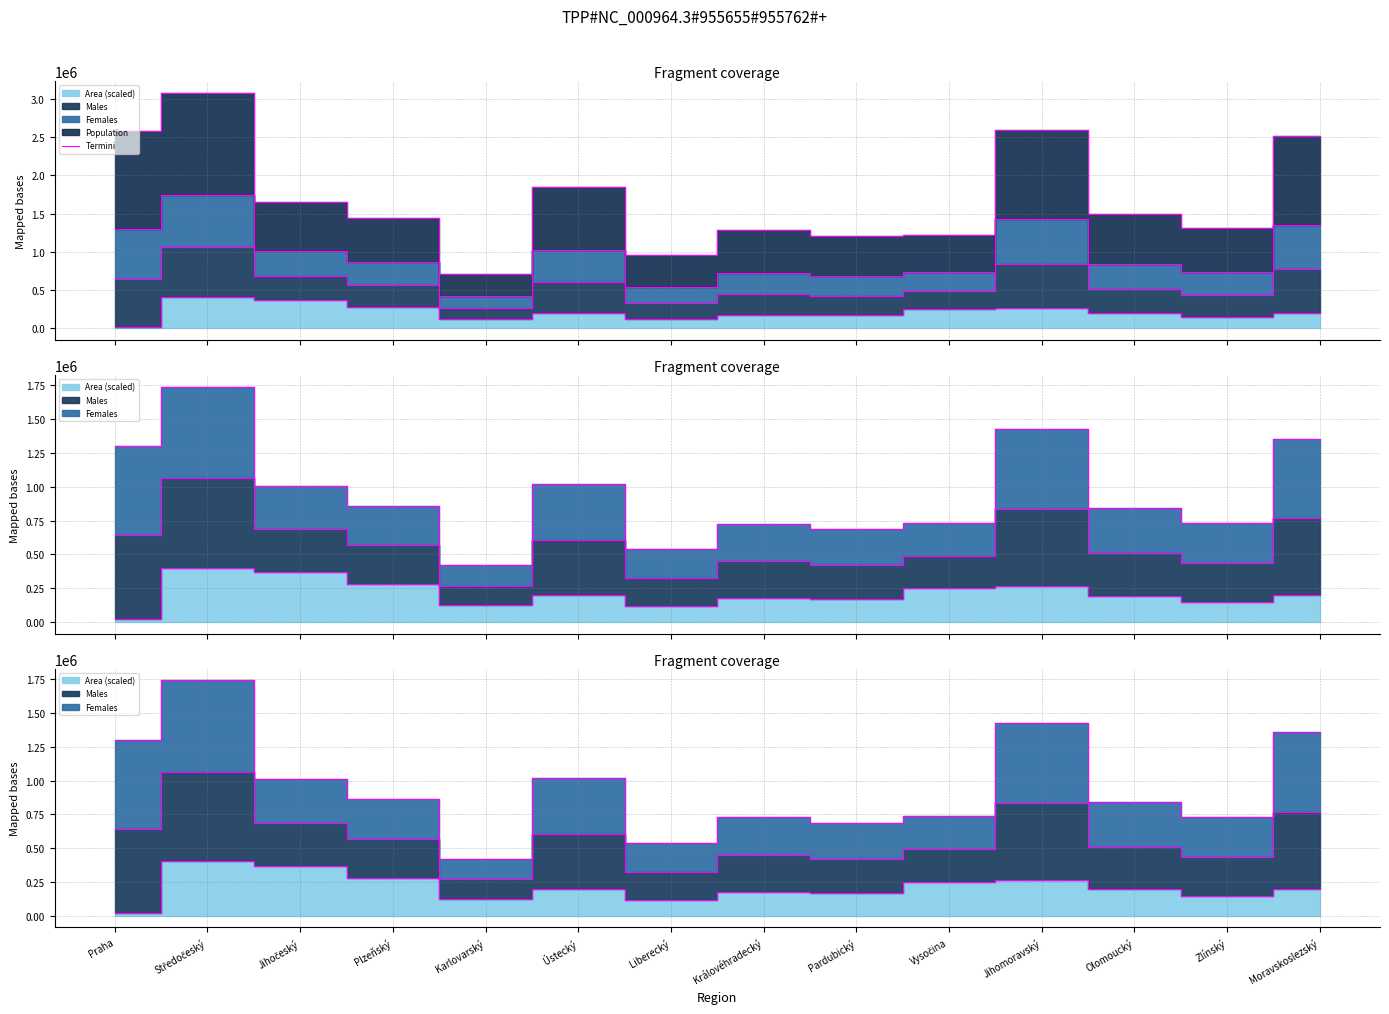

List the labels in order of value, smallest first.

Karlovarský, Liberecký, Pardubický, Vysočina, Královéhradecký, Zlínský, Plzeňský, Olomoucký, Jihočeský, Ústecký, Moravskoslezský, Praha, Jihomoravský, Středočeský